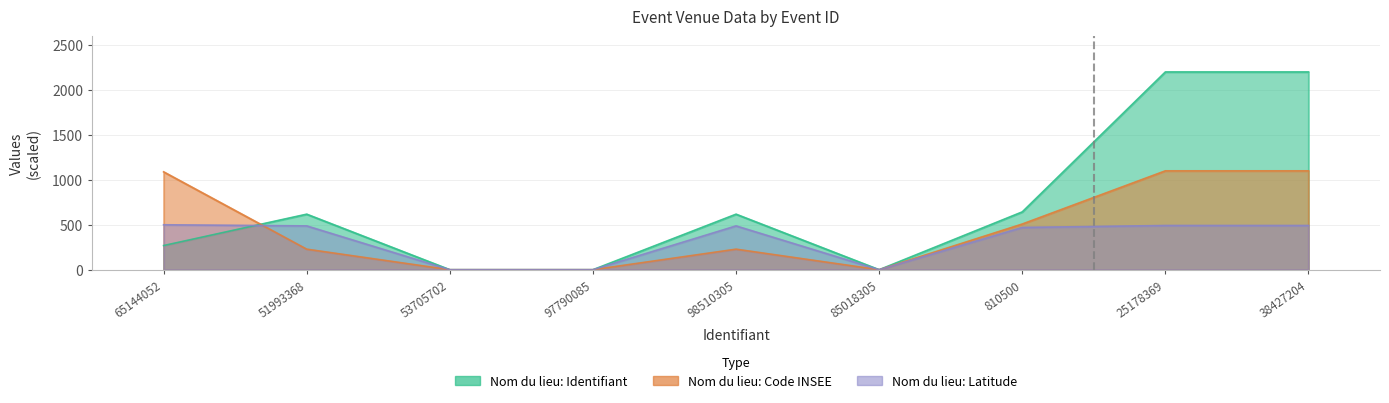

Which series ends up on top after the final intersection of Nom du lieu: Identifiant and Nom du lieu: Latitude?

Nom du lieu: Identifiant